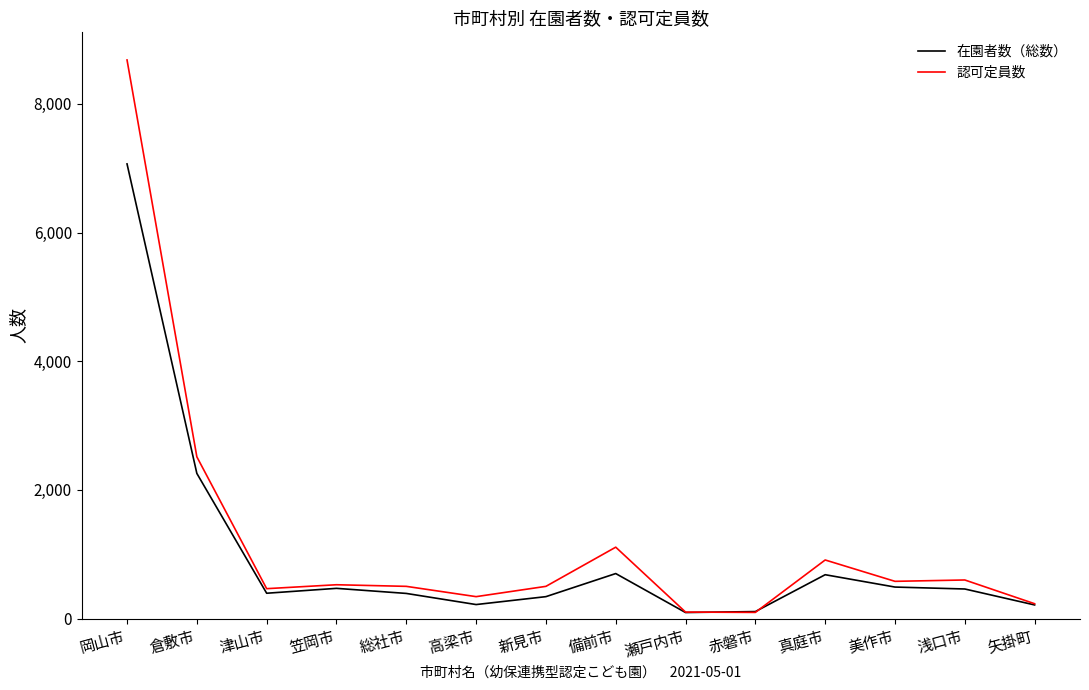

True or false: 在園者数（総数） has a value of 340 at 新見市.

True